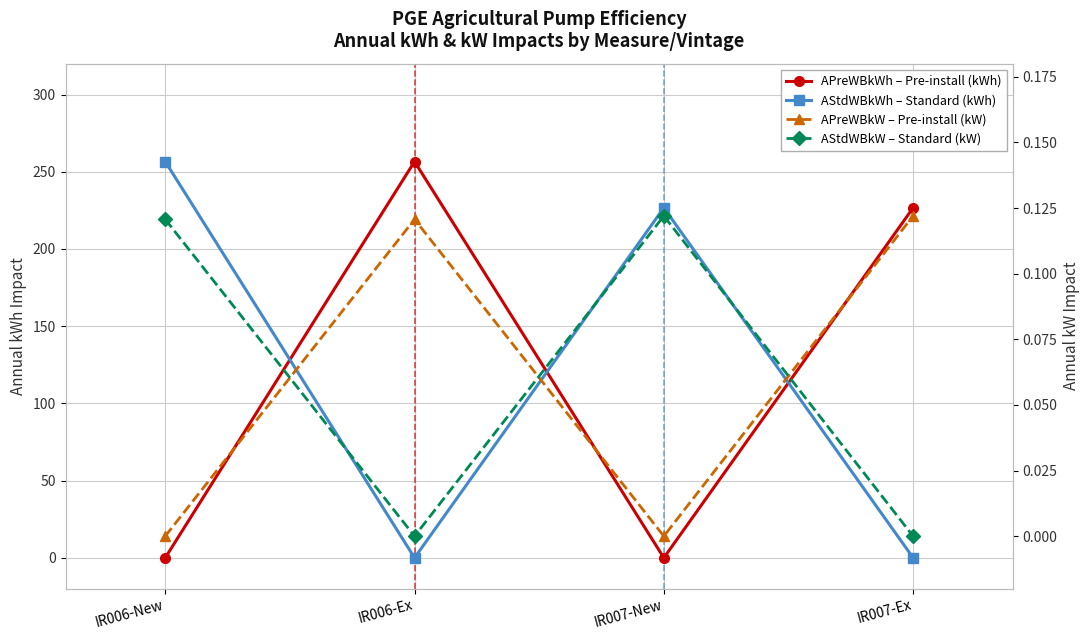

At which category does APreWBkWh – Pre-install (kWh) reach its first local peak?

IR006-Ex